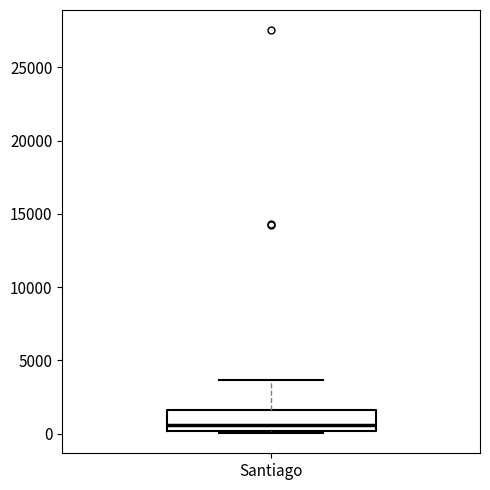

Read this box plot against the y-axis: the position of the median line, the range covered by the box, and the ends of both whiskers. The values are not printed on the chart, so give them approximately, as read against the axis.

median 500, box 0 to 1500, whiskers 0 (just below the box's lower edge) to 3500